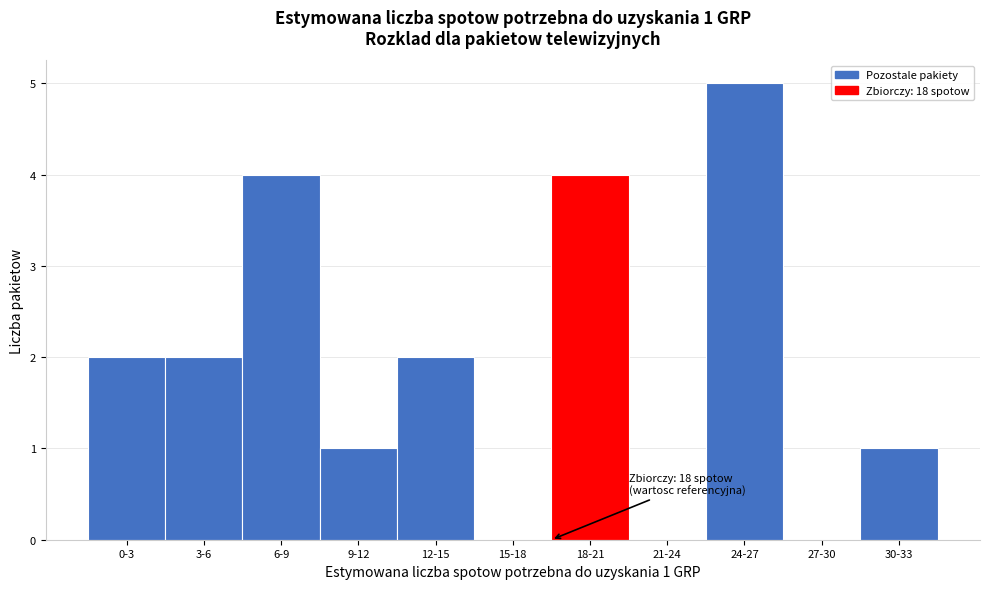

Reading right to left, list all the values displayed in this chart.

30-33=1	27-30=0	24-27=5	21-24=0	18-21=4	15-18=0	12-15=2	9-12=1	6-9=4	3-6=2	0-3=2